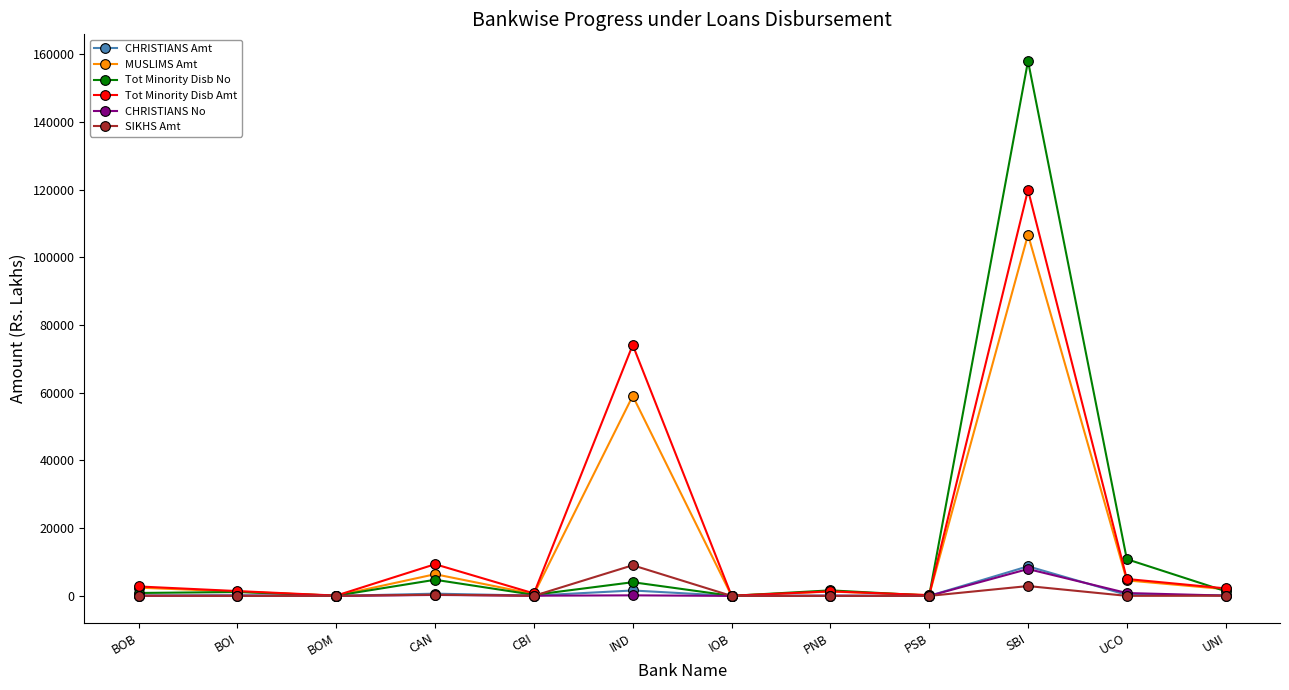

What is the value of the CHRISTIANS No point at the 10th from the left?

7933.0